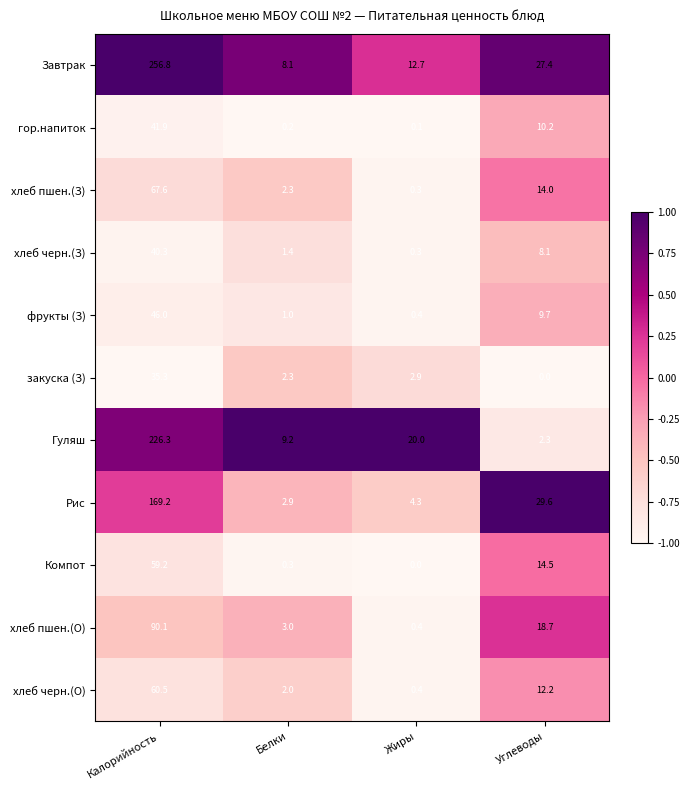

What is the difference between the Завтрак values at Углеводы and Белки?

19.3